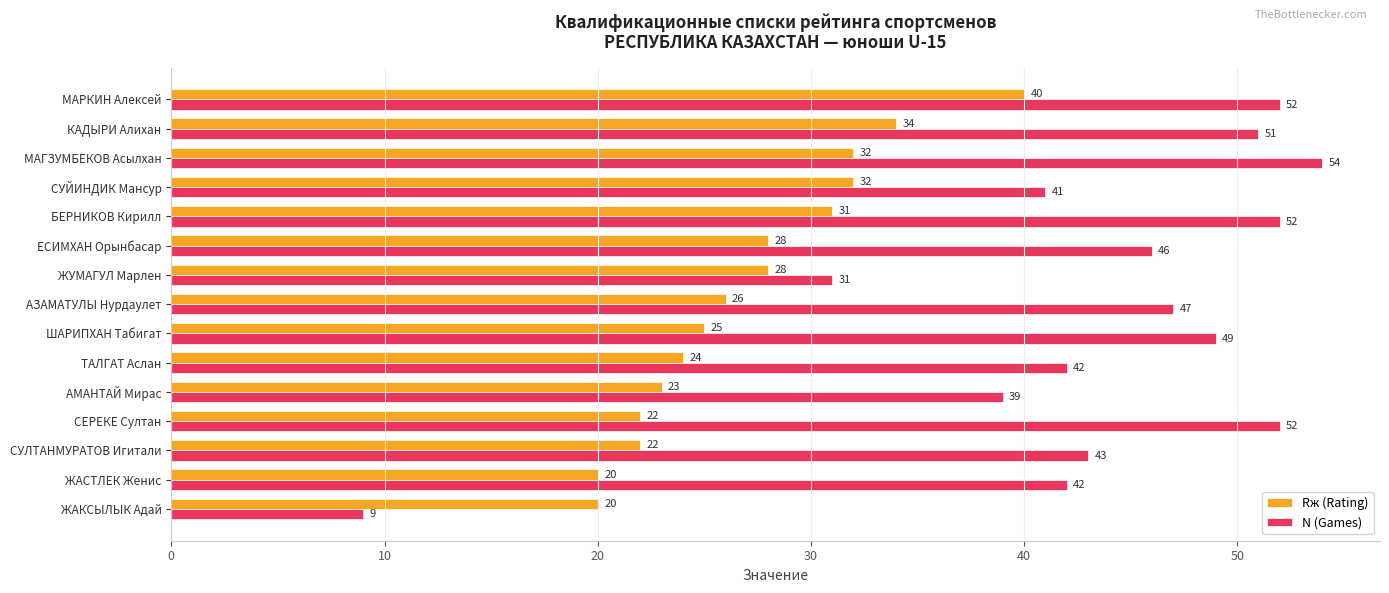

Which series has the widest spread of values?

N (Games)